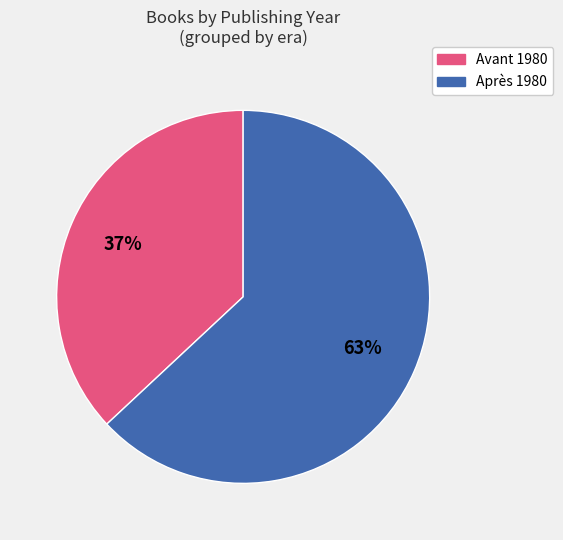

To the nearest percent, what is the average slice percentage?

50%